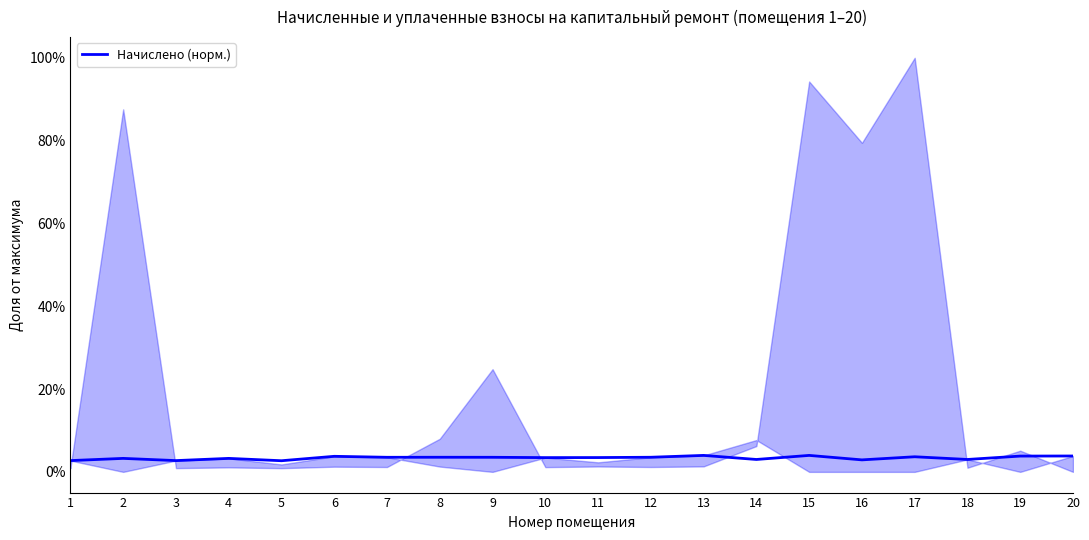

What is the sum of the values at 13 and 19?

0.1